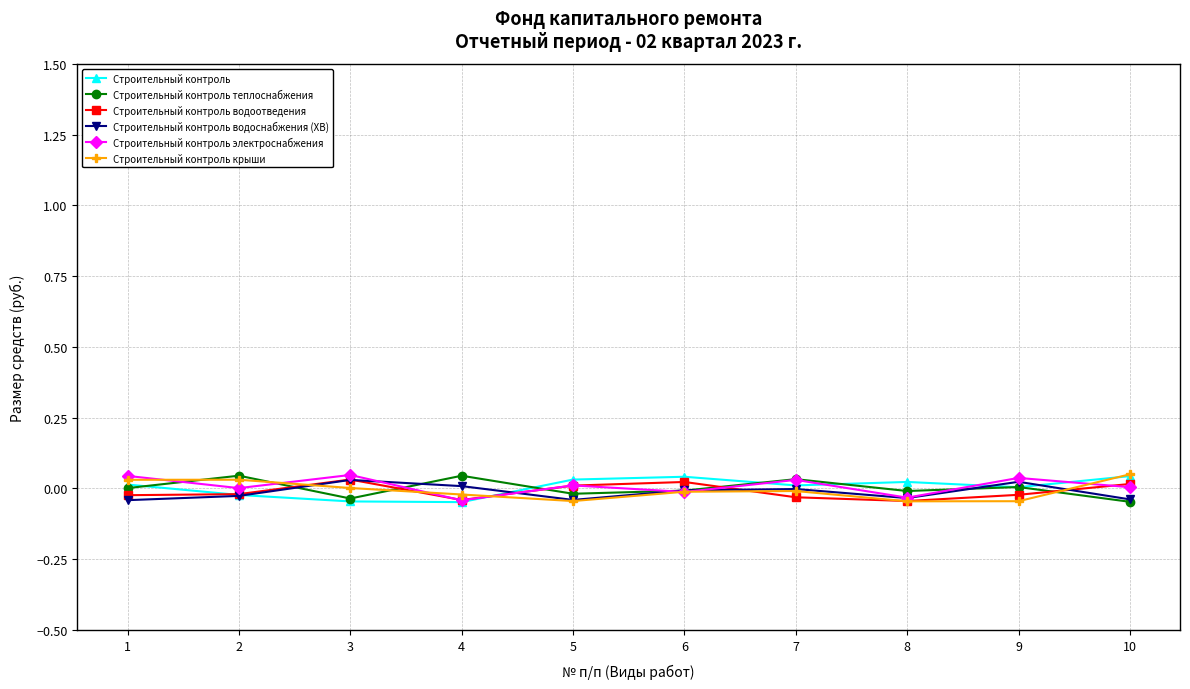

How many lines are shown in the chart?

6